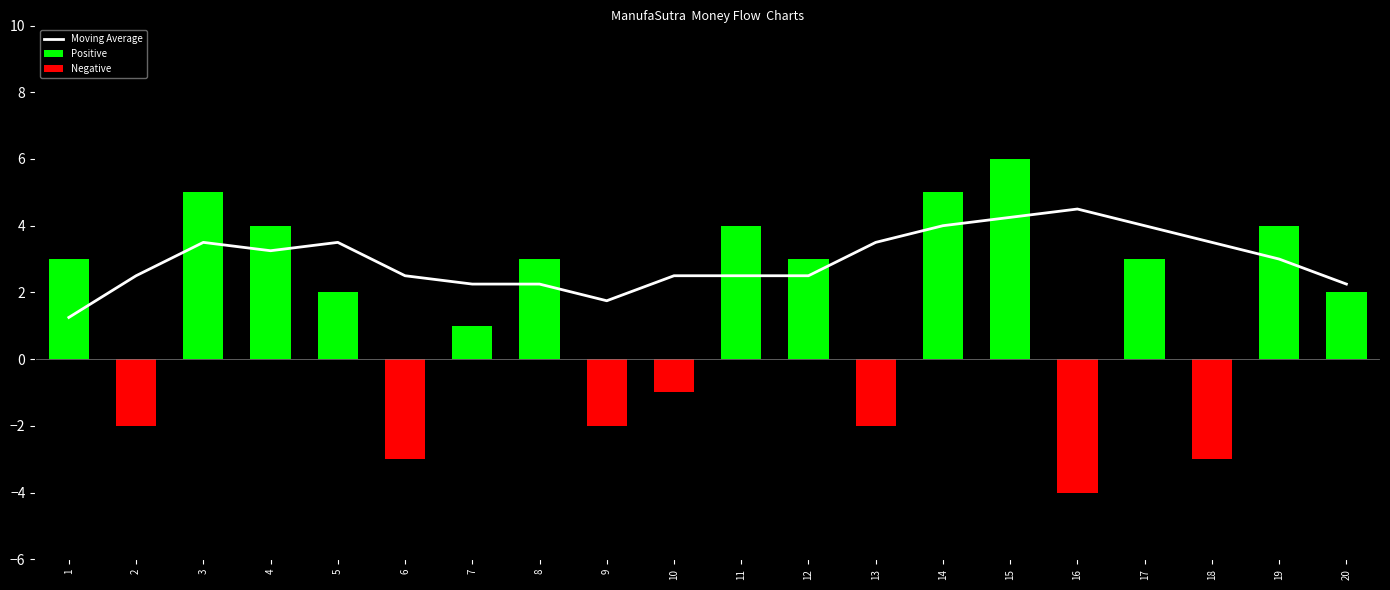

Does the chart contain stacked bars?

No